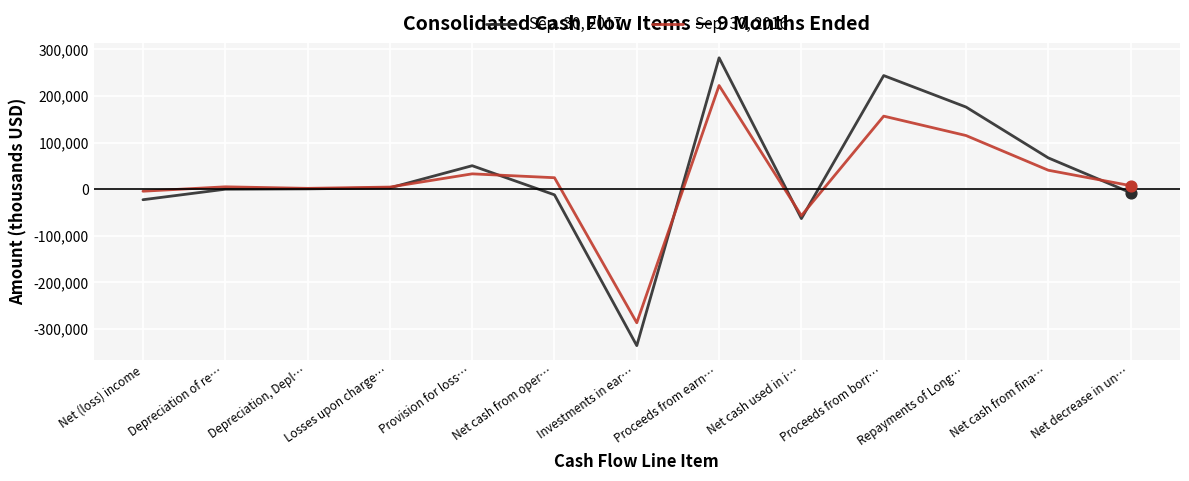

Which series has the largest range (max minus min)?

Sep. 30, 2017